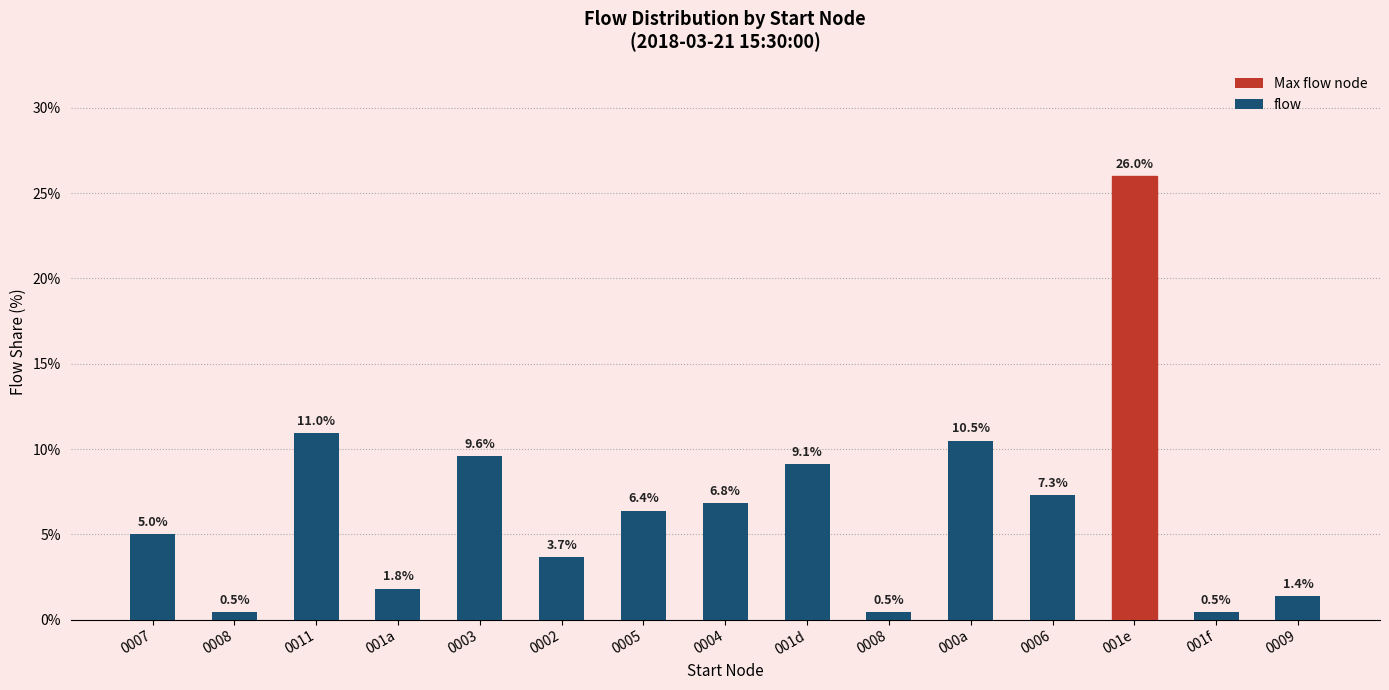

What is the smallest value displayed?

0.5